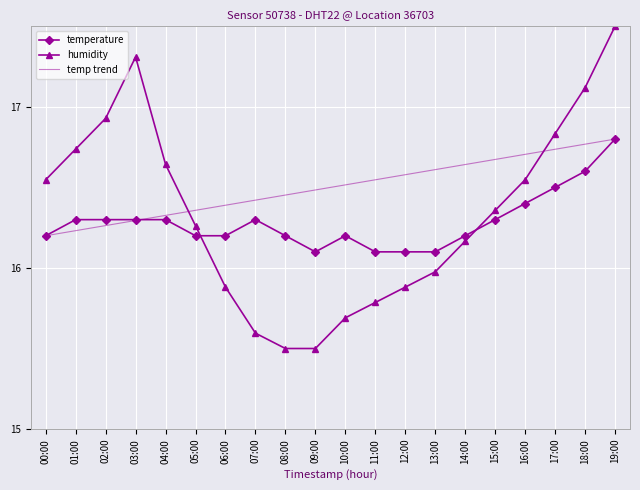

Where is humidity nearest to the value 16?

13:00